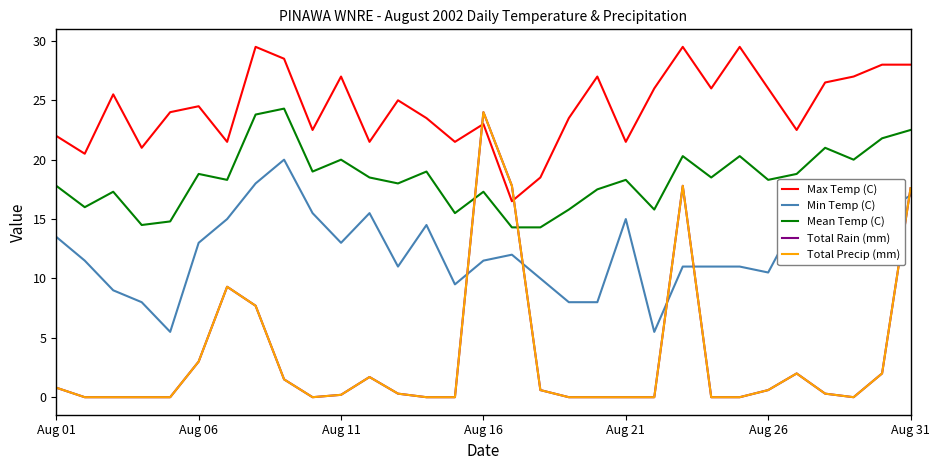

Where do Mean Temp (C) and Total Precip (mm) first cross each other?

14 and 15